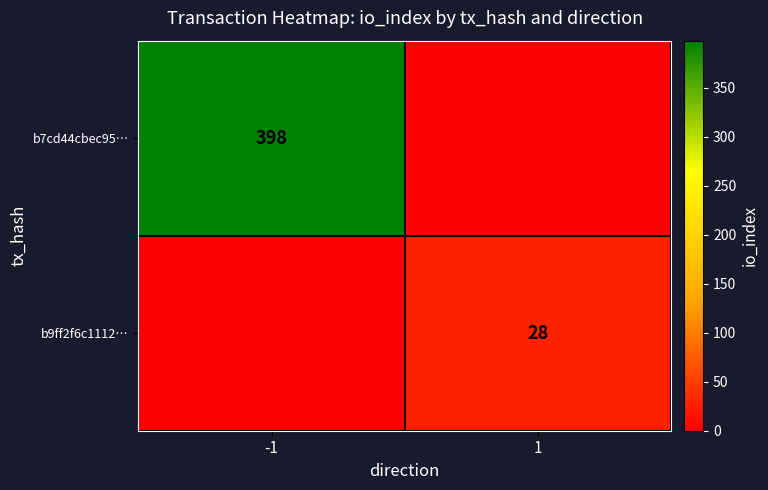

Is the value of b9ff2f6c1112… at 1 greater than the value of b7cd44cbec95… at -1?

No